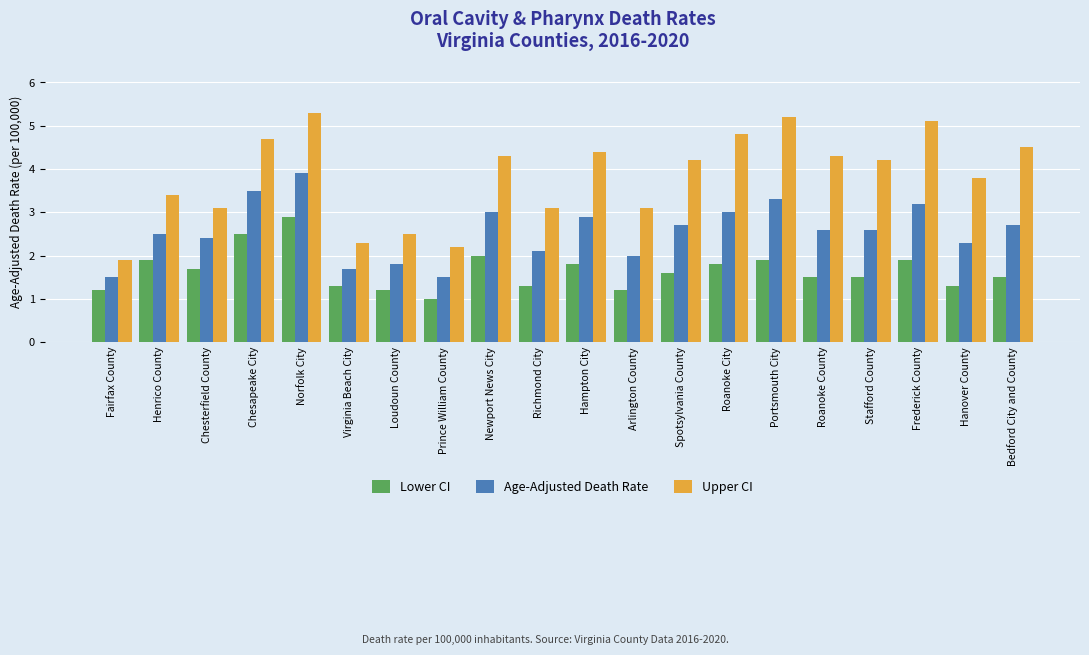

What are all the series names shown in the legend?

Lower CI, Age-Adjusted Death Rate, Upper CI